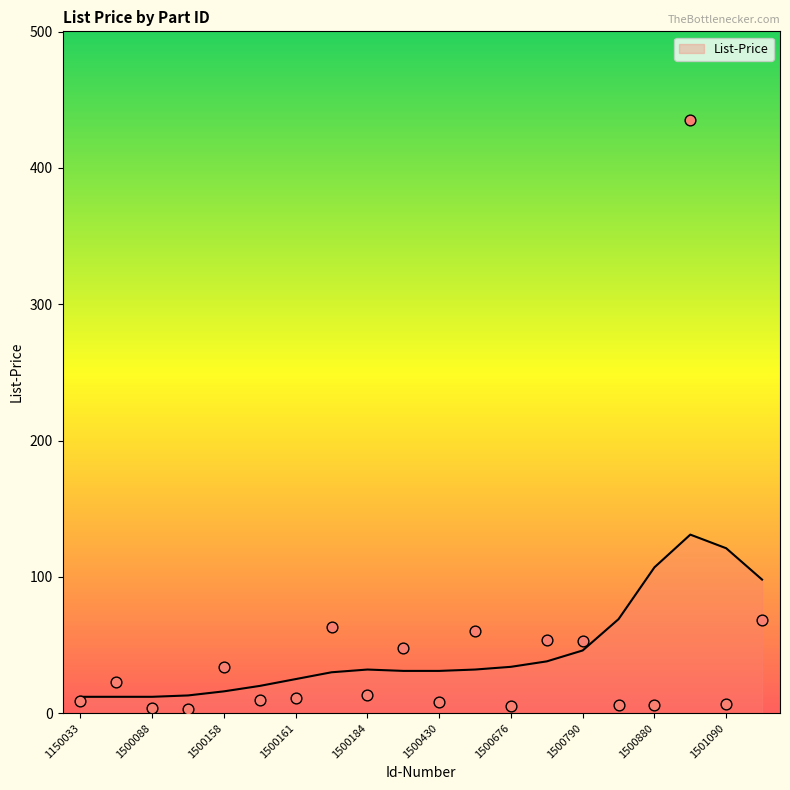

Between 1500160 and 1500717, which is larger?

1500717